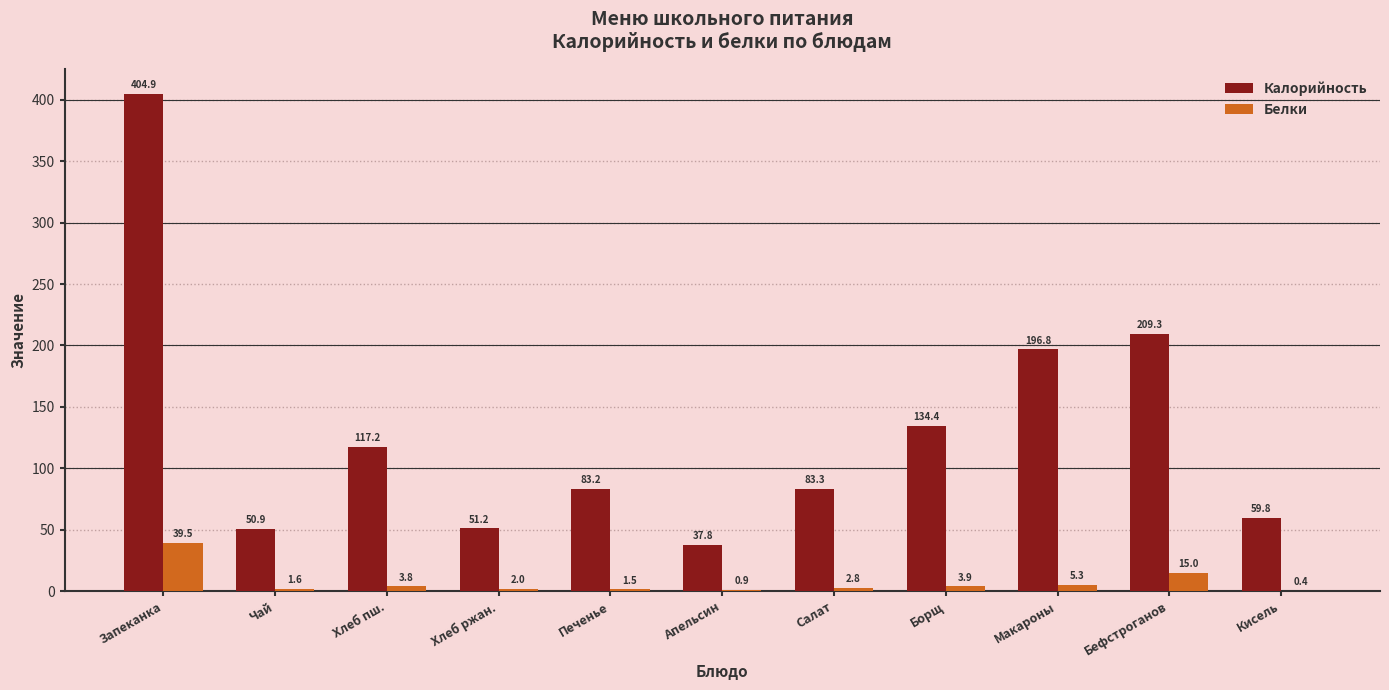

Is it true that Белки equals 2.0 at Хлеб ржан.?

True